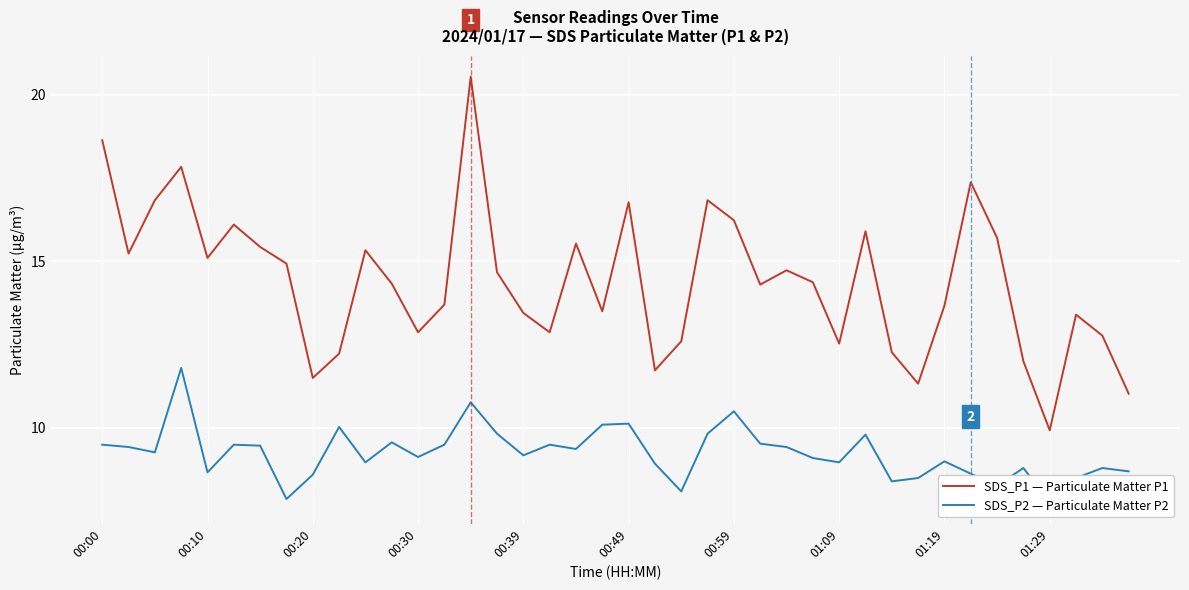

At which label does SDS_P1 — Particulate Matter P1 first exceed 14?

00:00